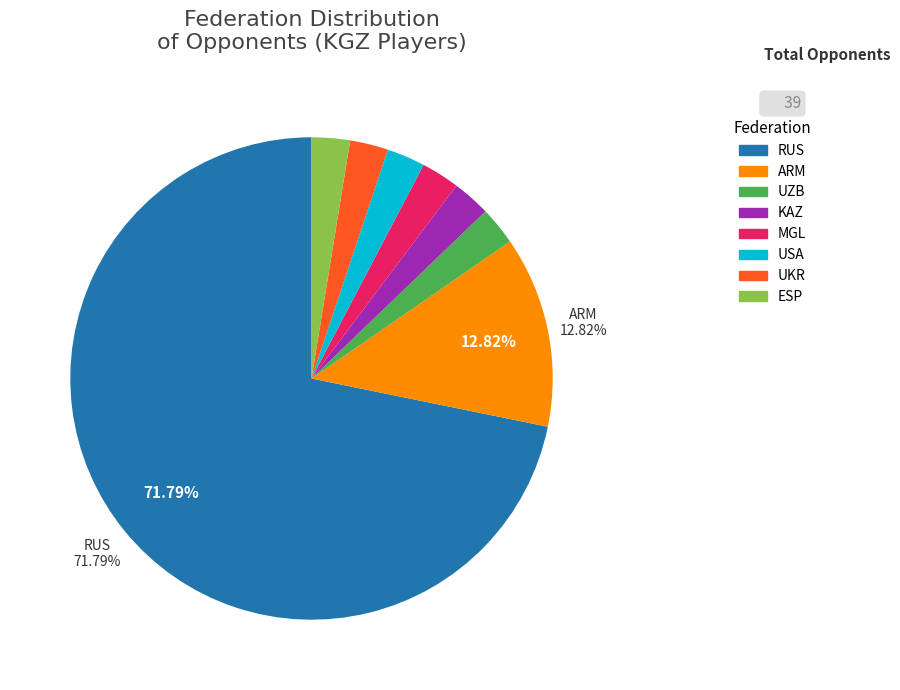

Is it true that KAZ is 17% of the pie?

False